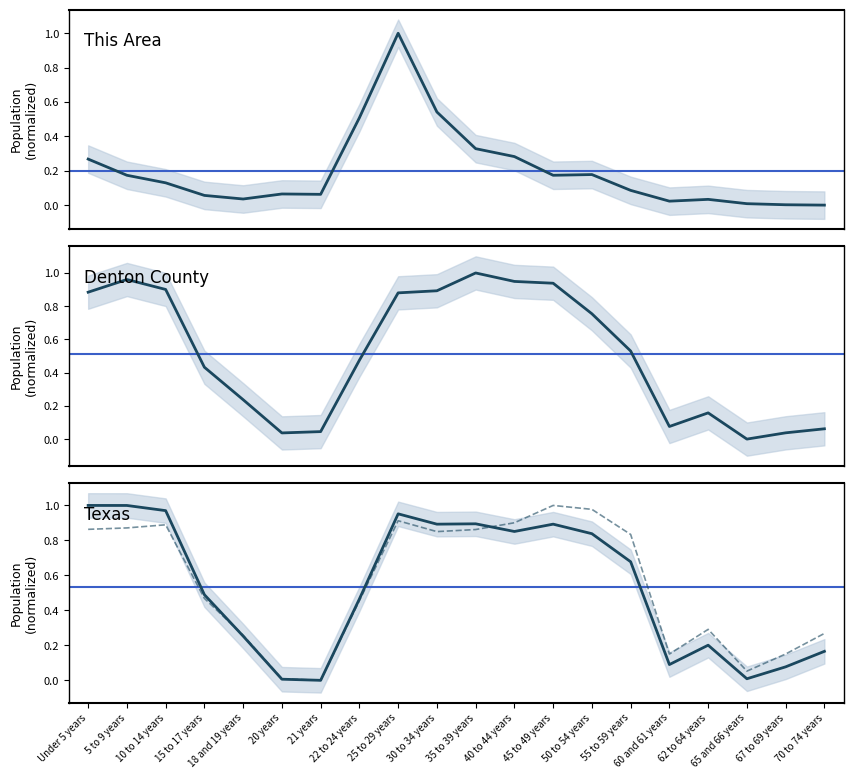

What is the value of the National point at the 15th from the left?

0.8